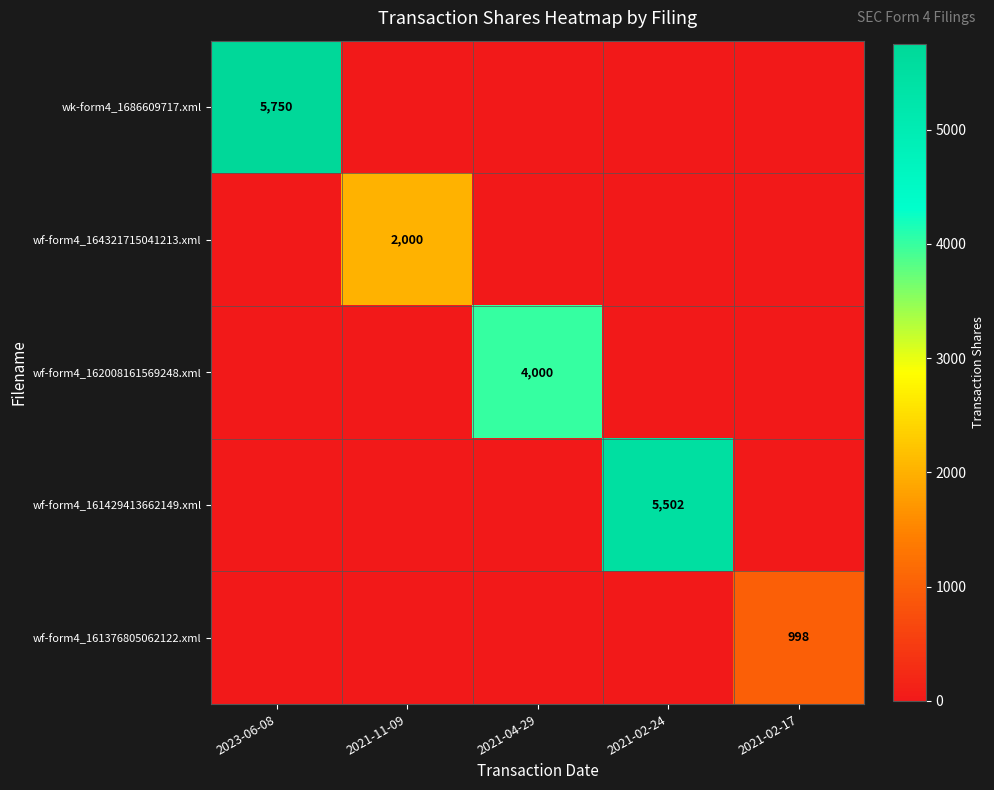

The value of wf-form4_162008161569248.xml at 2021-04-29 is 4000. True or false?

True